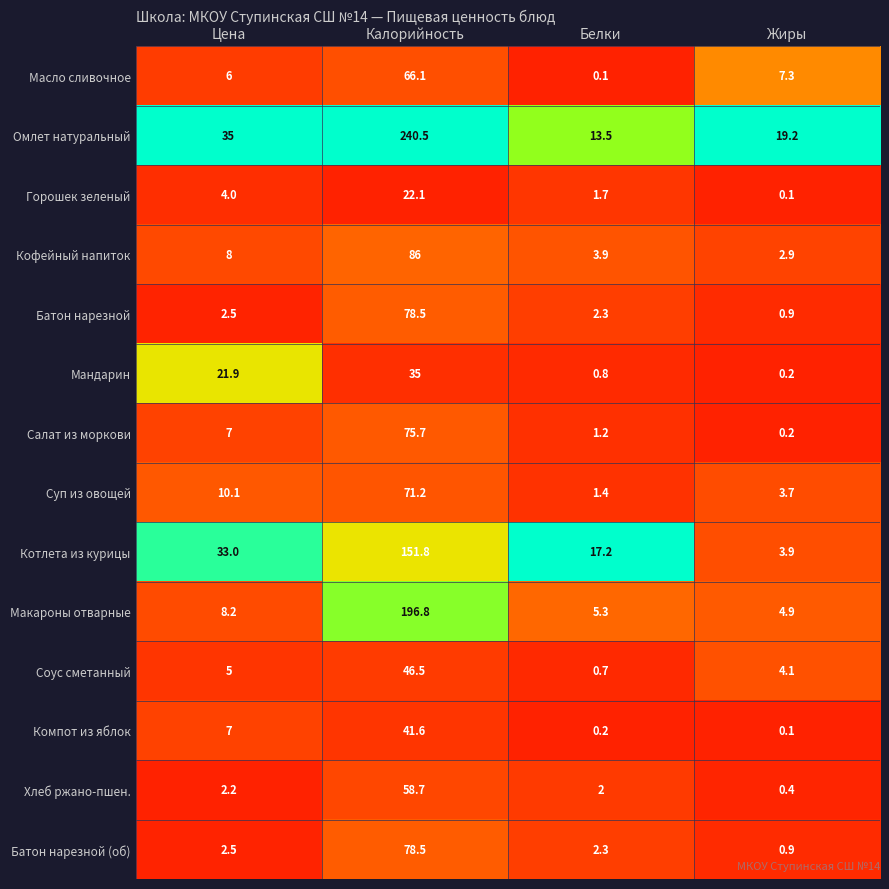

The Суп из овощей series shows 5.4 at Жиры. True or false?

False